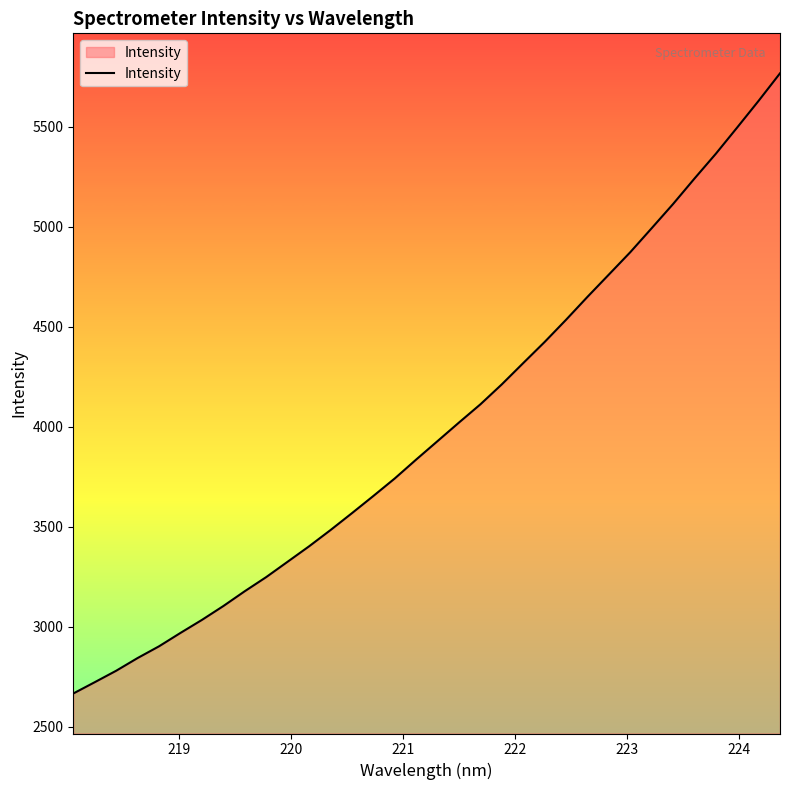

What is the greatest value displayed?

5766.7